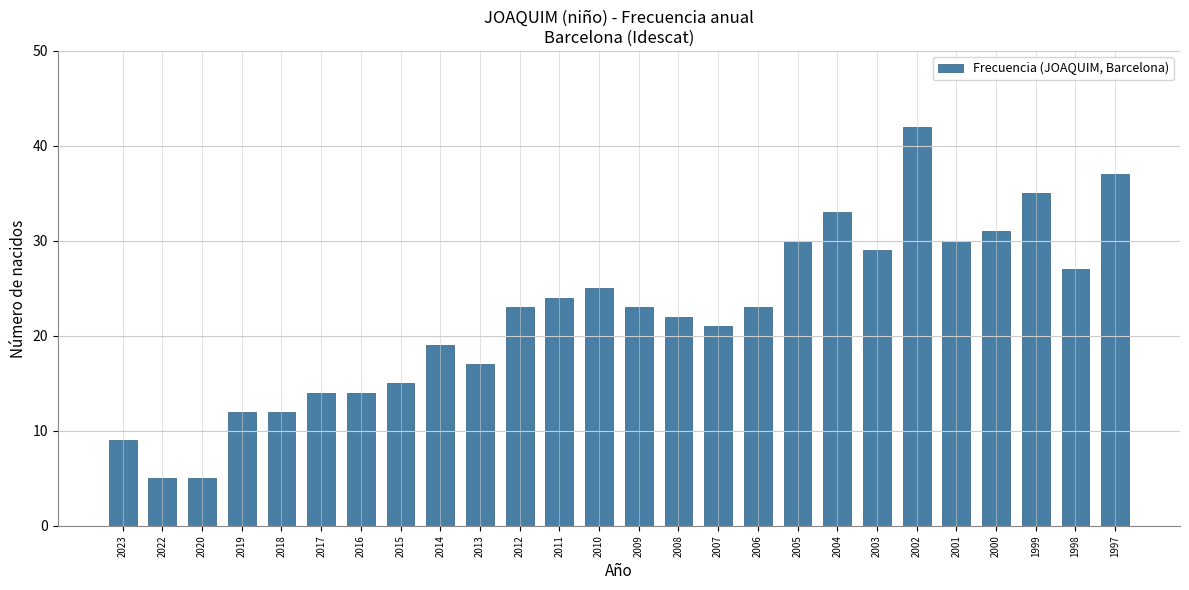

Reading right to left, extract all data points from this chart.

1997=37	1998=27	1999=35	2000=31	2001=30	2002=42	2003=29	2004=33	2005=30	2006=23	2007=21	2008=22	2009=23	2010=25	2011=24	2012=23	2013=17	2014=19	2015=15	2016=14	2017=14	2018=12	2019=12	2020=5	2022=5	2023=9